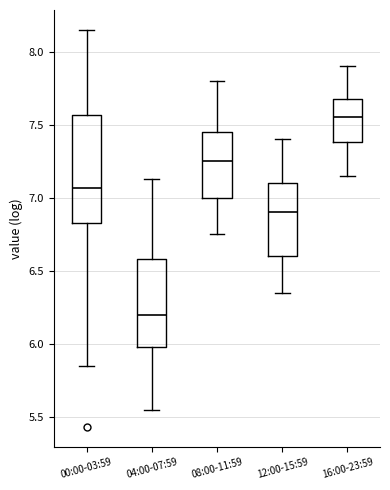

Comparing the boxes themselves (not the whiskers), which one is the tallest?

00:00-03:59